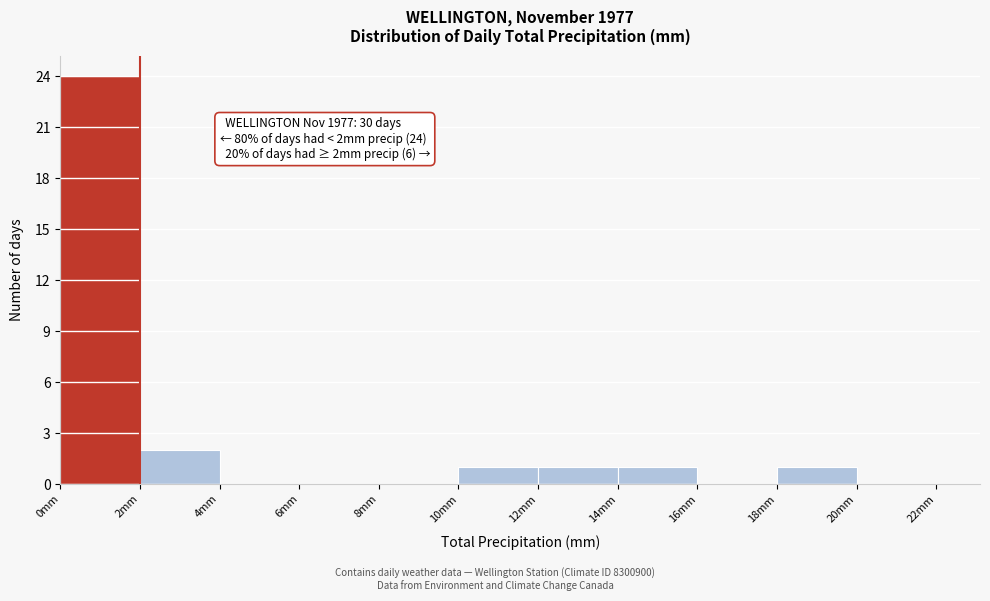

Which range on the x-axis has the tallest bar?

0 to 2